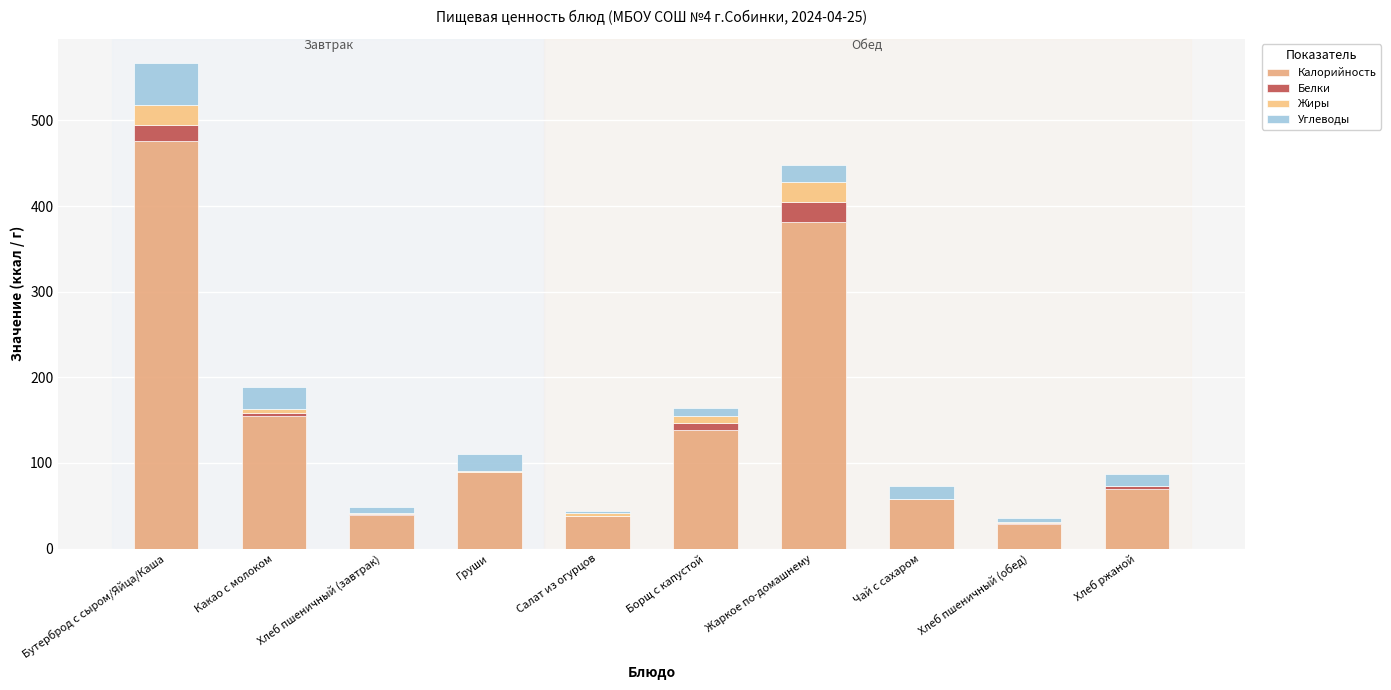

How many data points does each series have?

10